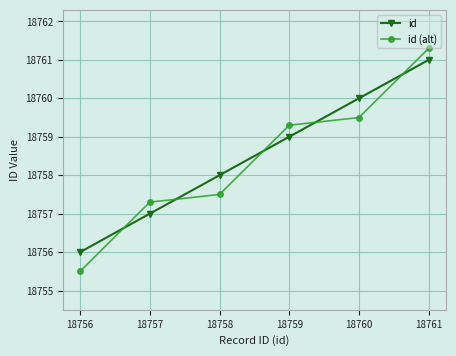

True or false: id (alt) has more than 2 points higher than both neighbors.

False